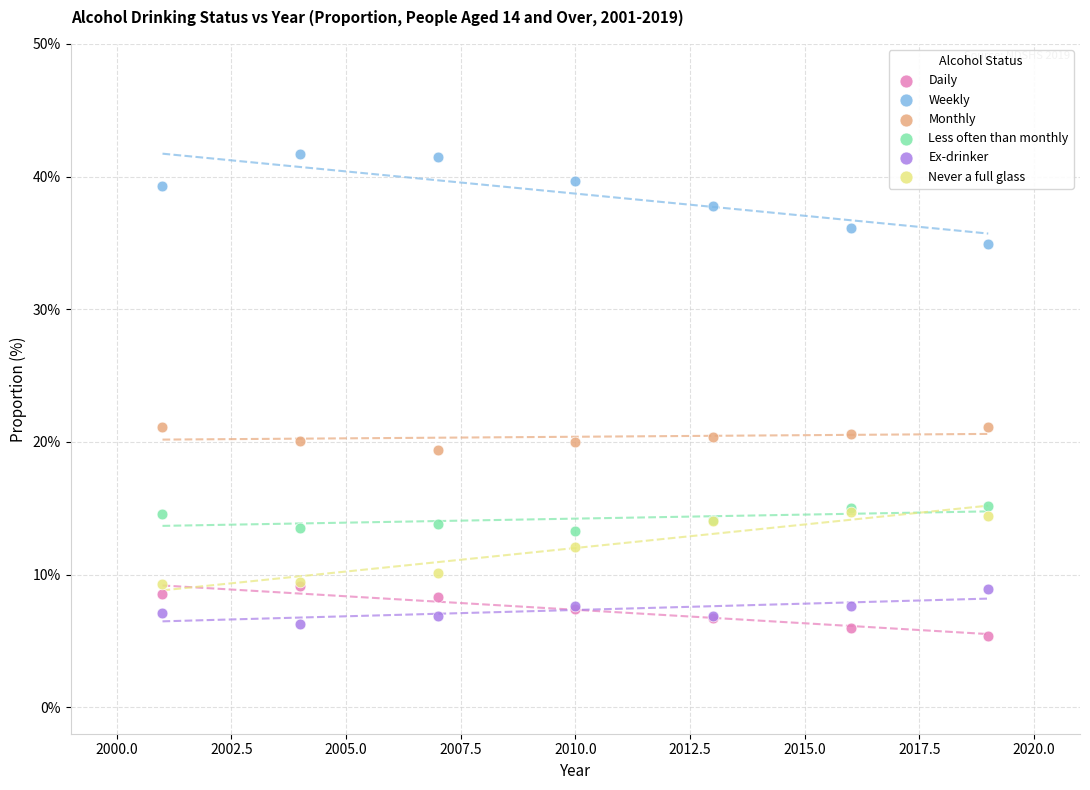

Which series reaches the maximum Y coordinate?

Weekly